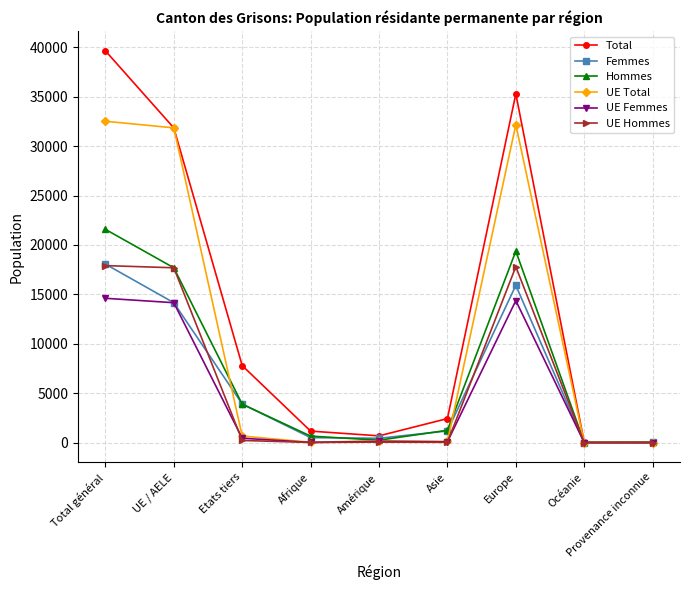

In Hommes, how many points are lower than both neighbors (excluding endpoints)?

2